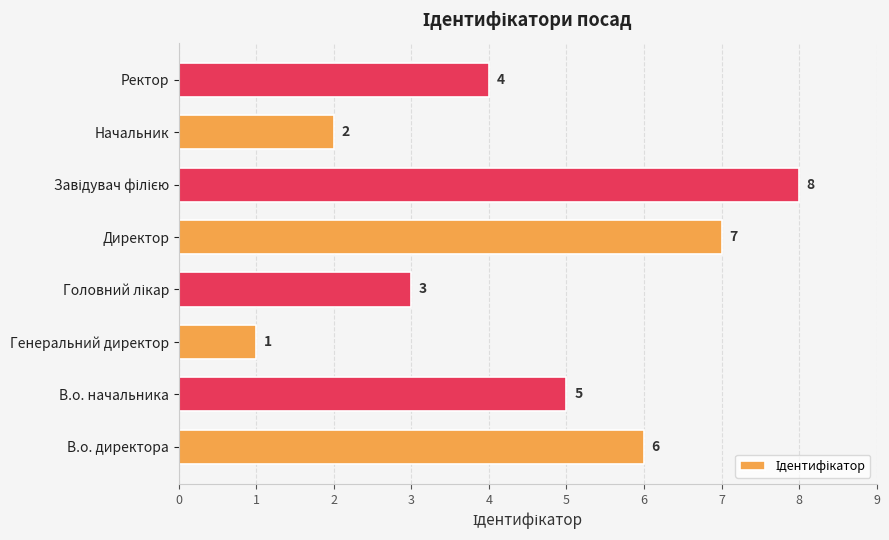

Are the bars grouped side by side (vs. stacked)?

No